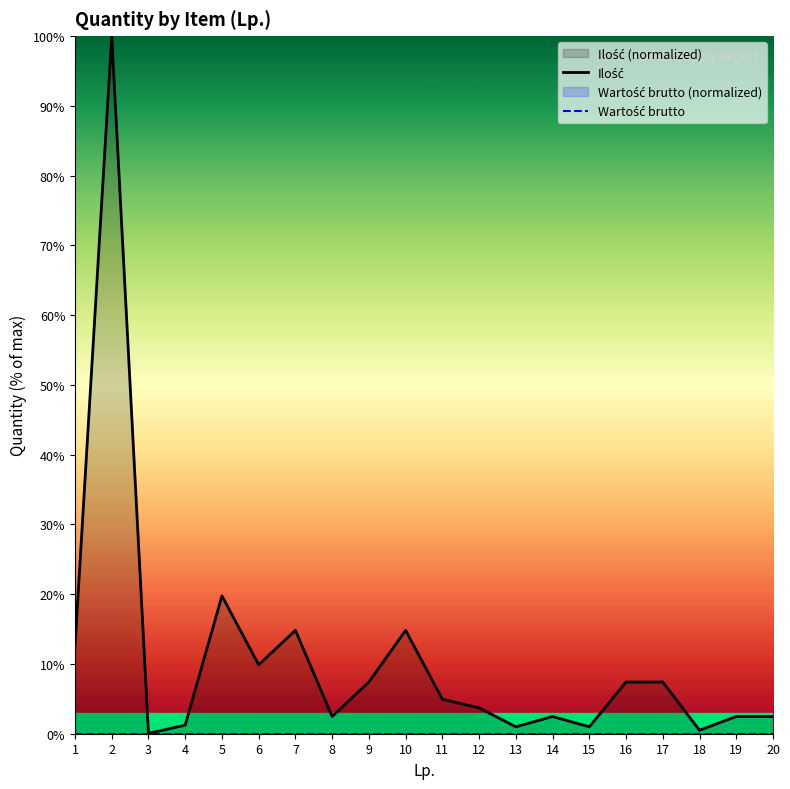

Where is the first local maximum for Ilość?

2